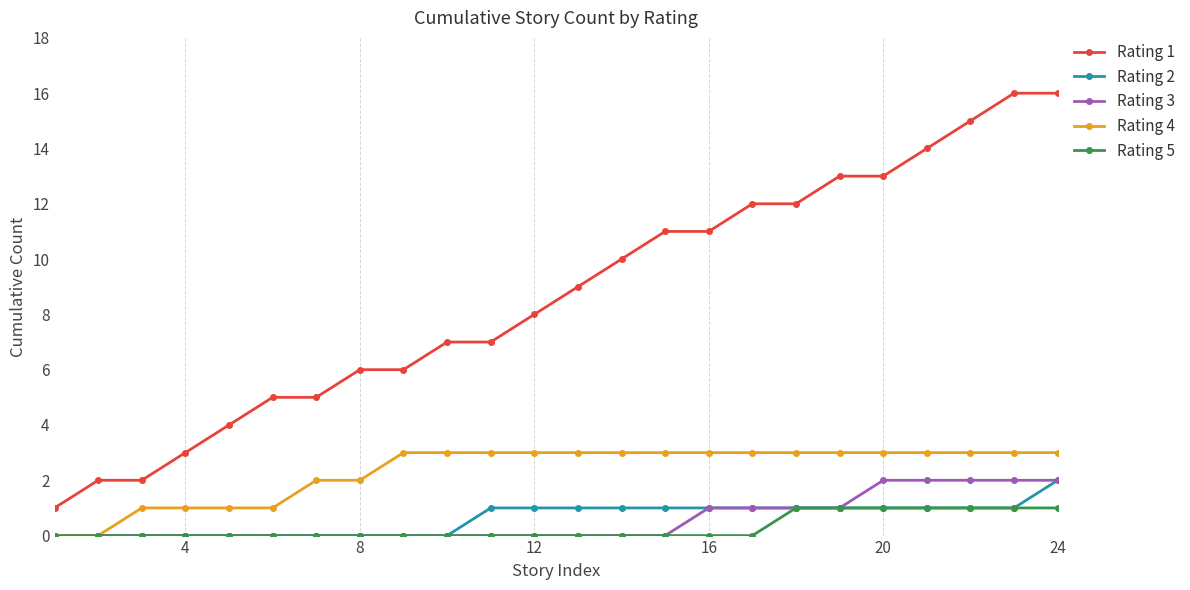

What is the difference between the second highest and minimum values in the Rating 3 series?

2